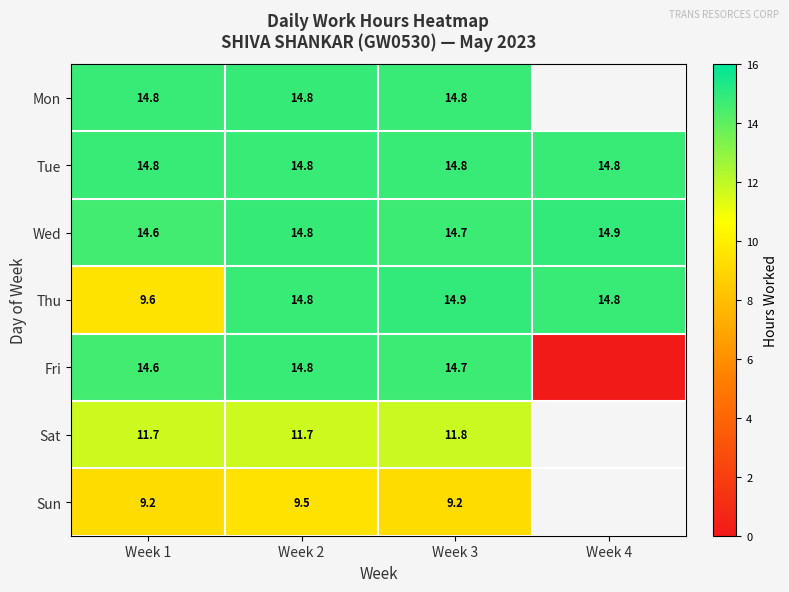

What is the average value of the Fri series?

11.0